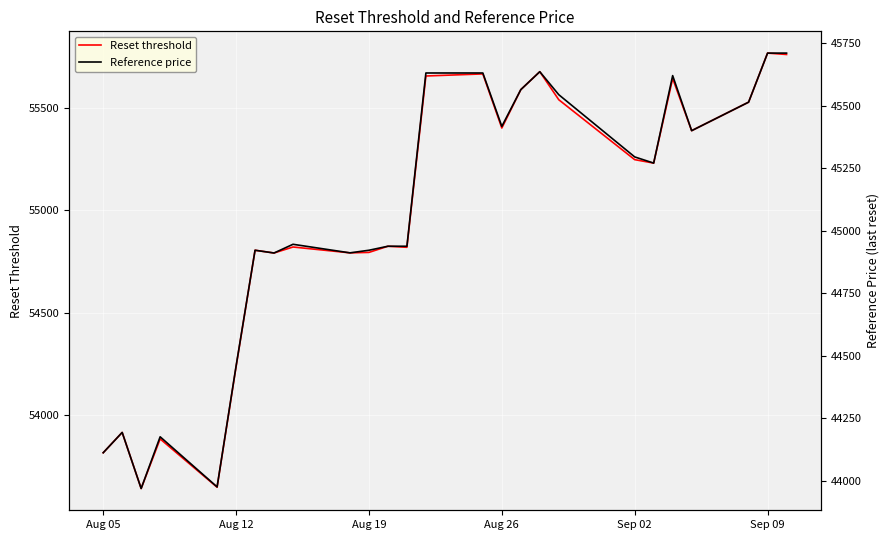

True or false: Reset threshold and Reference price cross at least once.

False